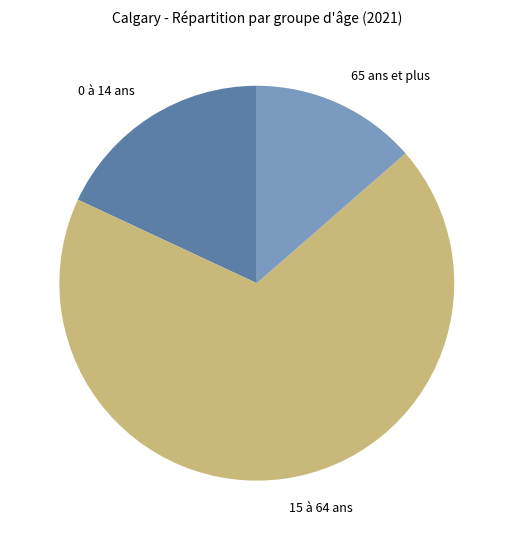

Approximately how many times larger is the value at 15 à 64 ans compared to 0 à 14 ans?

3.8